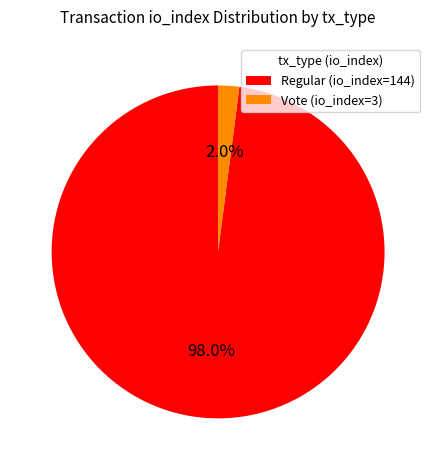

Rank the categories by value from highest to lowest.

Regular (io_index=144), Vote (io_index=3)